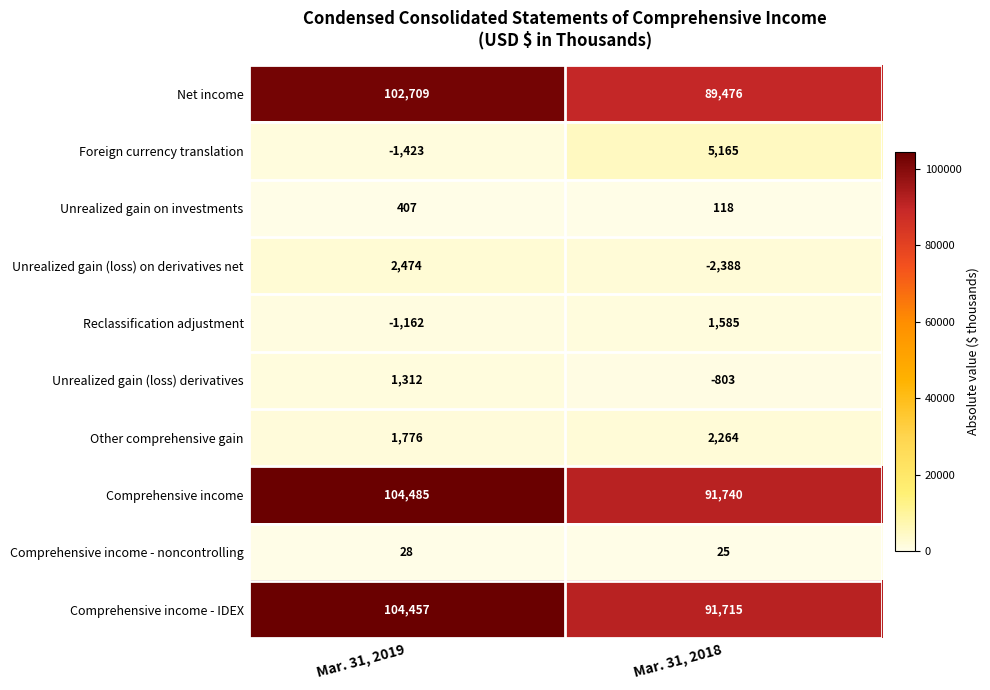

How many categories are shown in the chart?

2